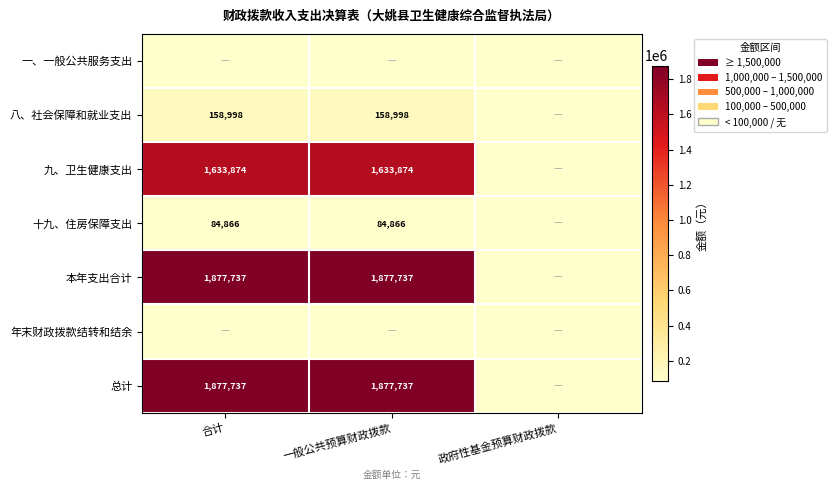

Is the value of 本年支出合计 at 一般公共预算财政拨款 greater than the value of 八、社会保障和就业支出 at 合计?

Yes